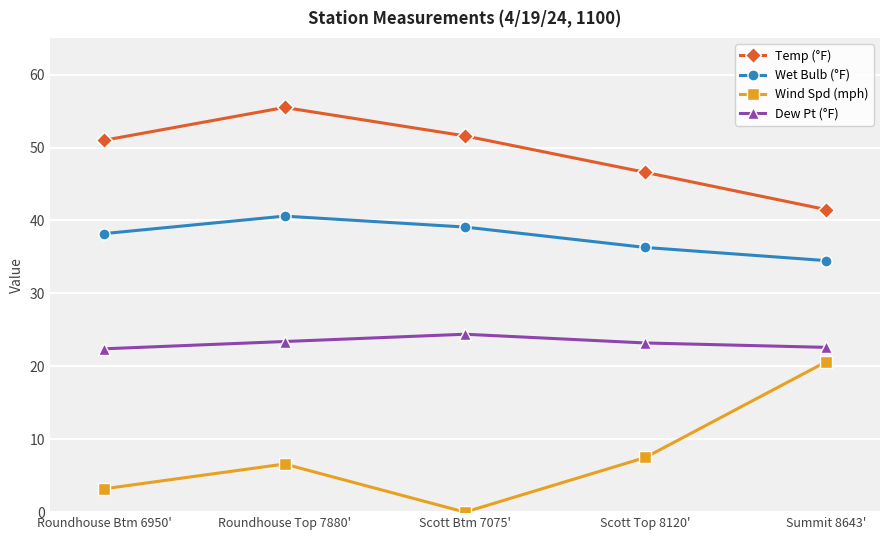

True or false: Wet Bulb (°F) has a value of 36.3 at Scott Top 8120'.

True